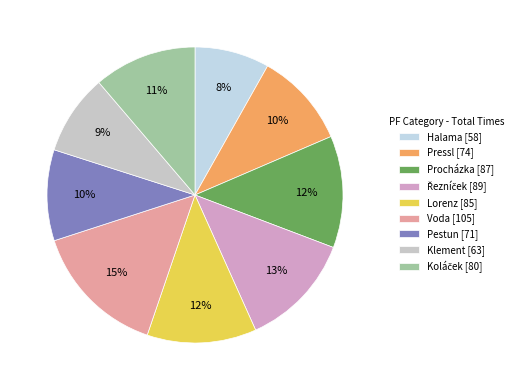

How many slices are in this pie chart?

9